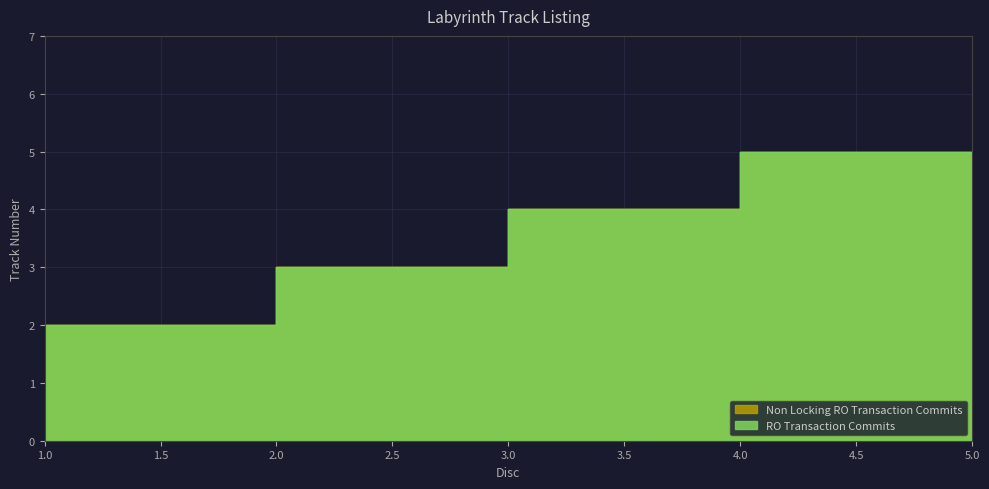

Rank the categories by Non Locking RO Transaction Commits value from highest to lowest.

5, 4, 3, 2, 1